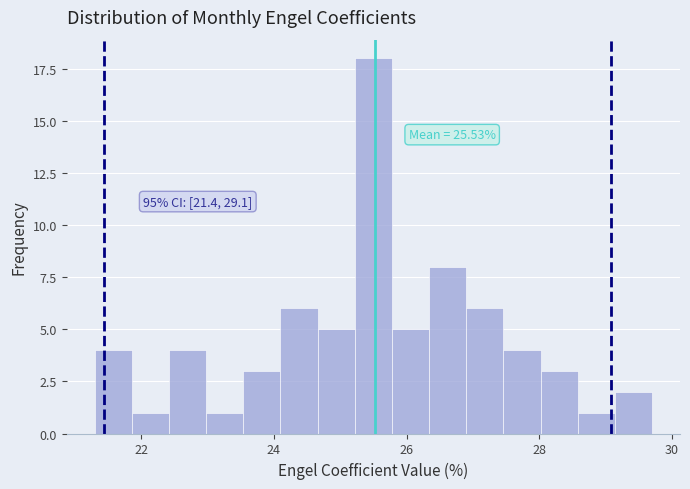

Around what value on the x-axis is the tallest bar? Give the approximate position of its centre, as read against the axis.

25.6